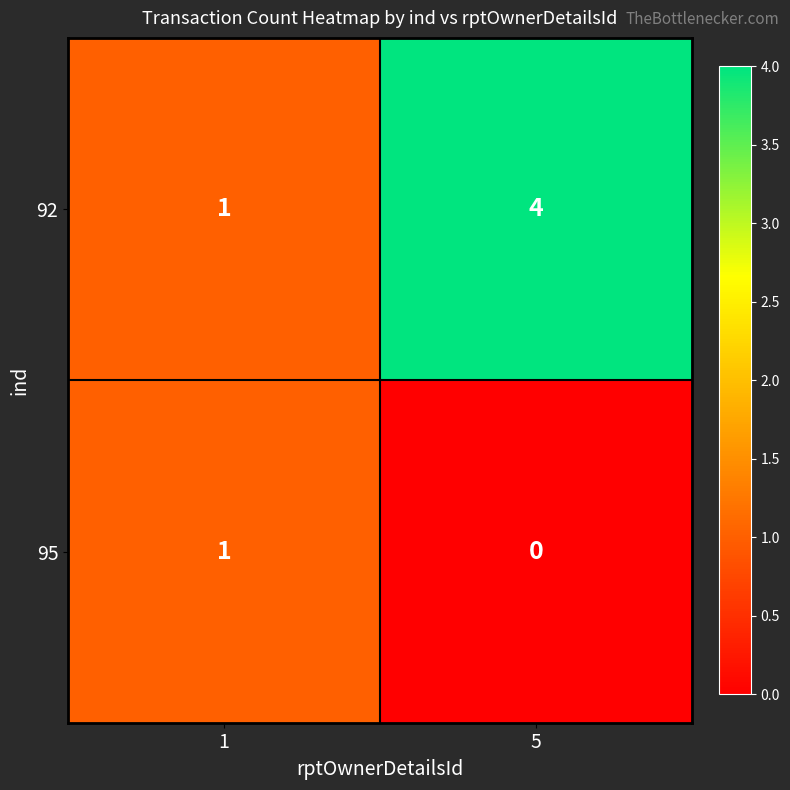

Which series has the largest total across all categories?

92